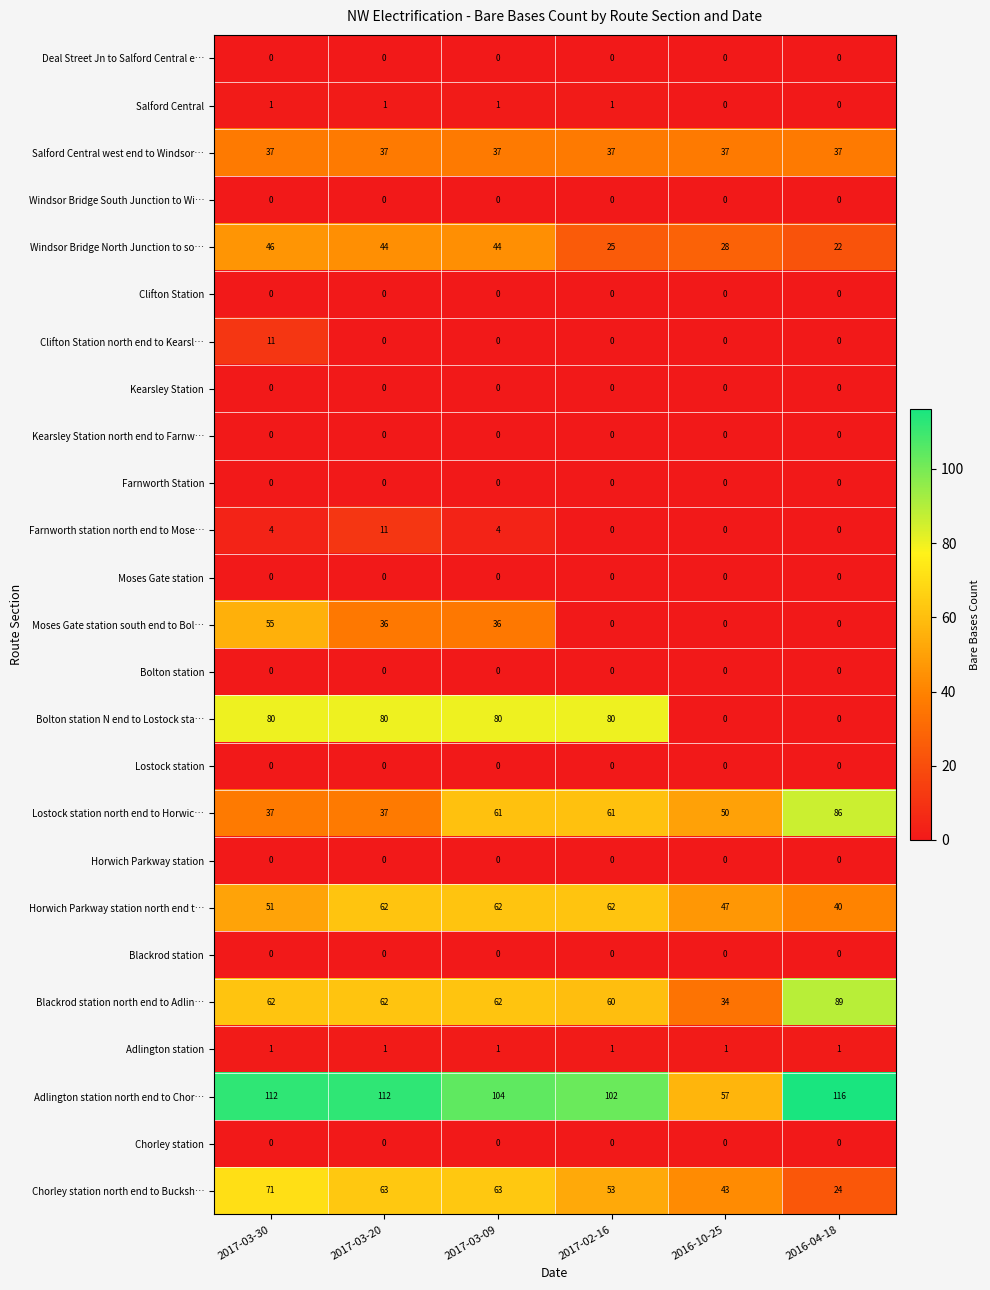

What is the greatest value displayed?

116